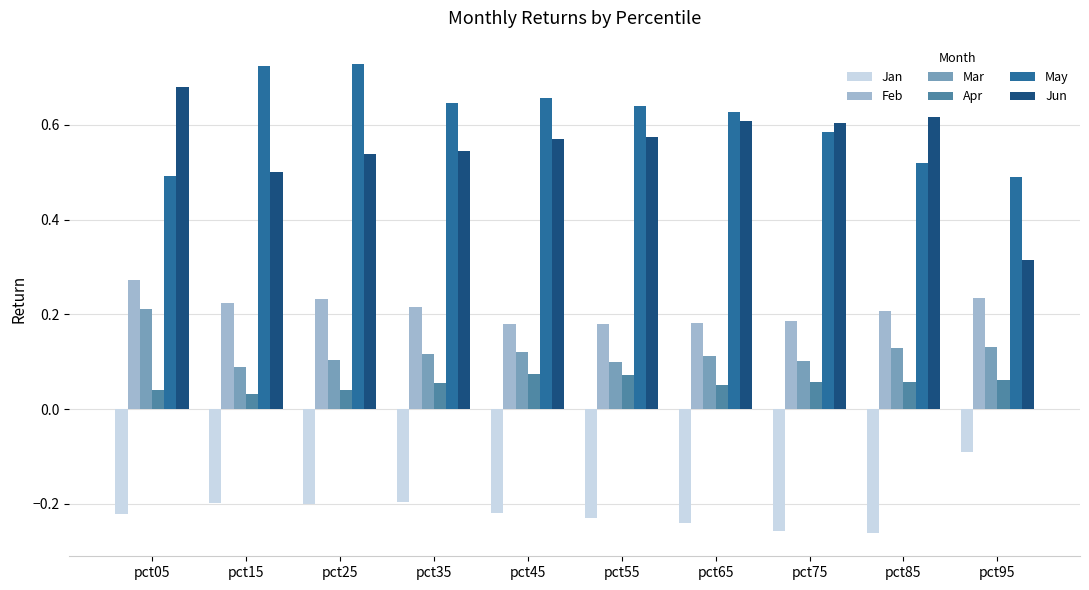

What is the difference between the maximum and minimum values in the Jun series?

0.4